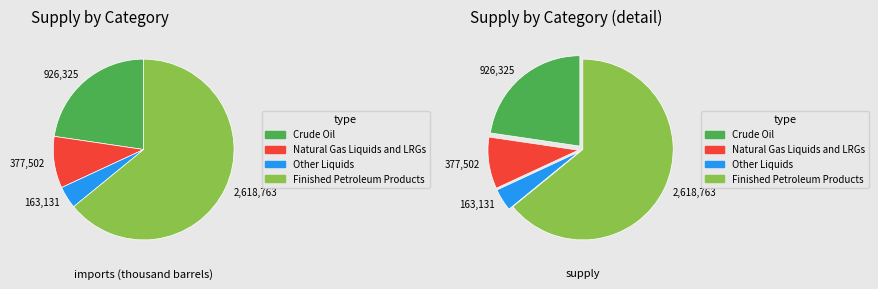

To the nearest percent, what percentage of the pie is Other Liquids?

4%